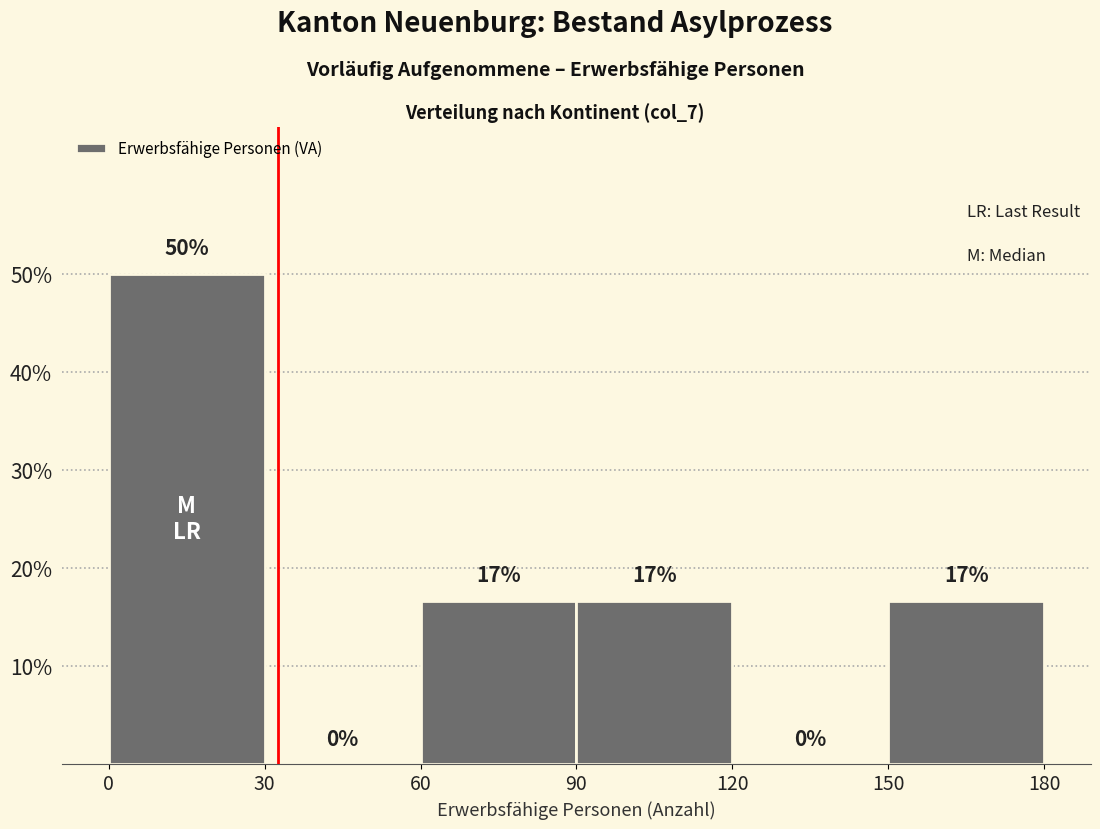

Which range on the x-axis has the tallest bar?

0 to 30